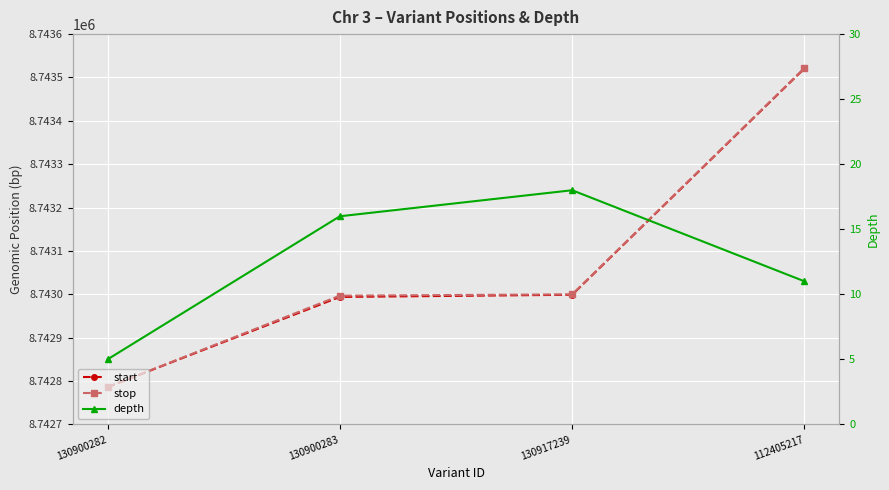

True or false: depth and stop cross at least once.

False